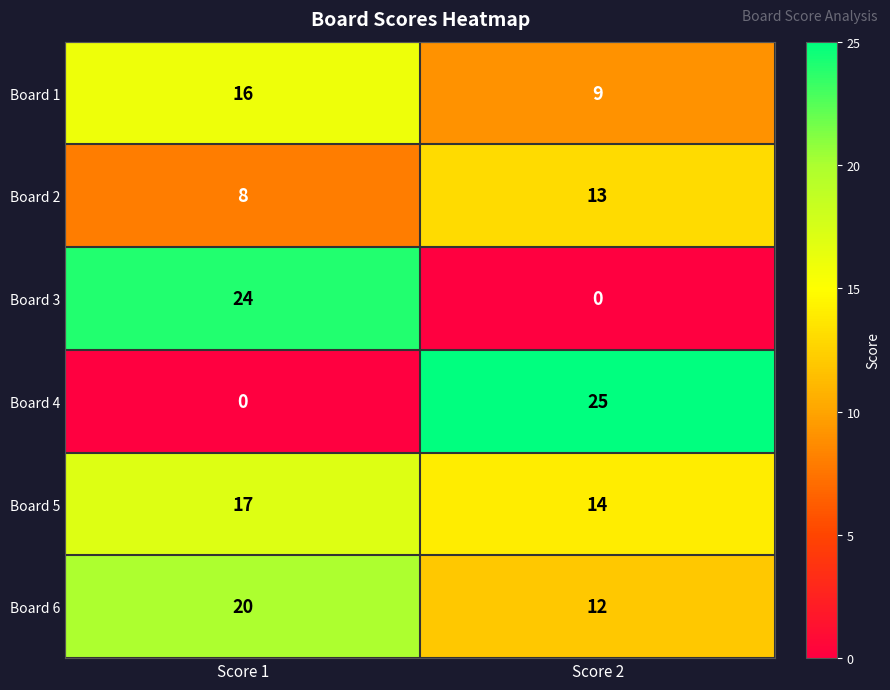

At which category is the sum across all series the highest?

Score 1